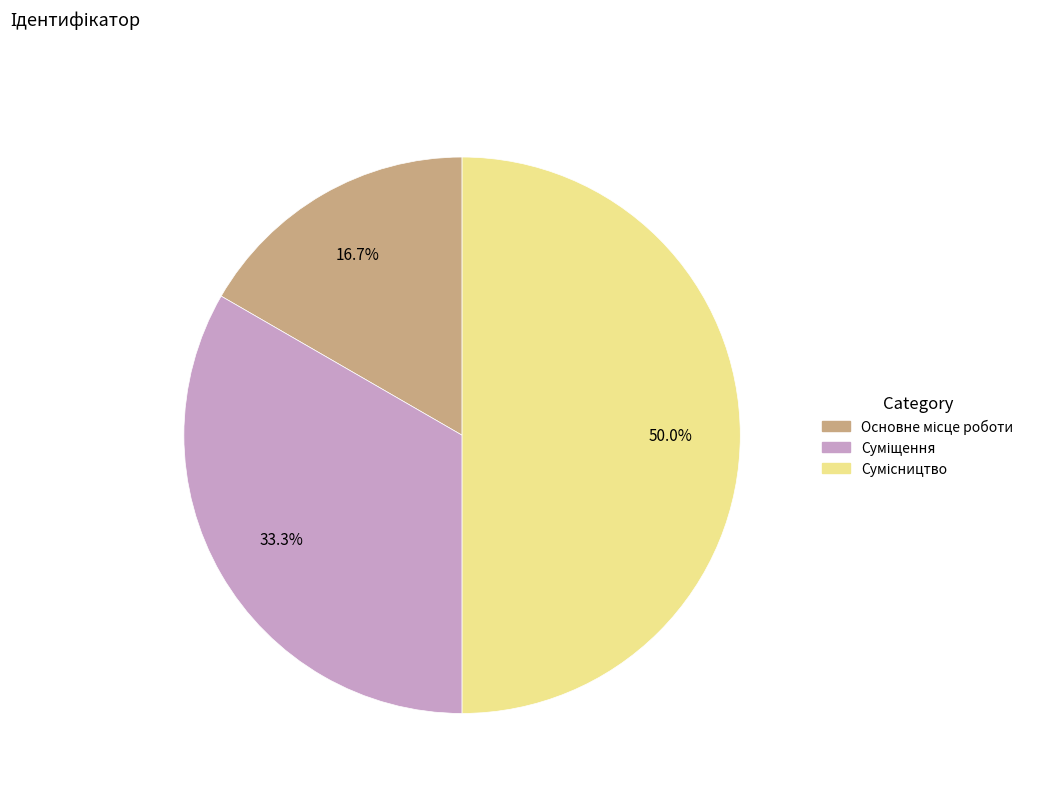

To the nearest percent, what is the average slice percentage?

33%